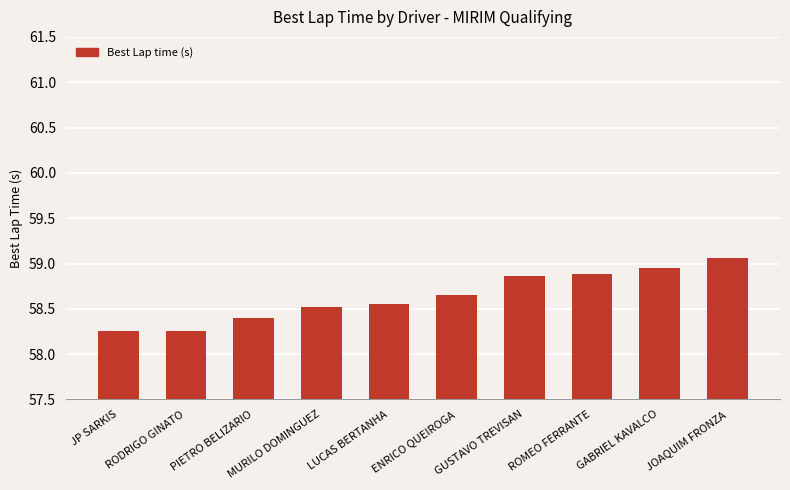

Which category has the highest value across all series?

JOAQUIM FRONZA